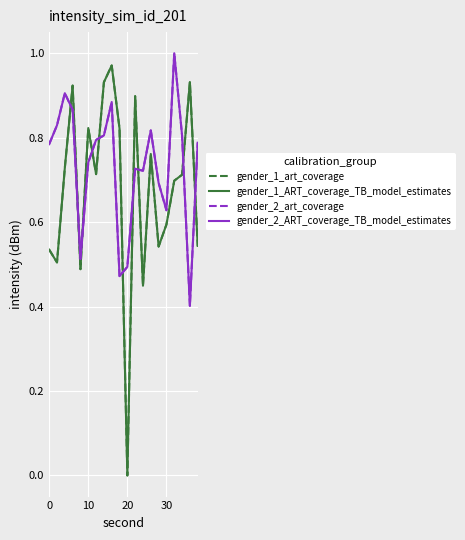

At how many categories does at least one series exceed 0?

20